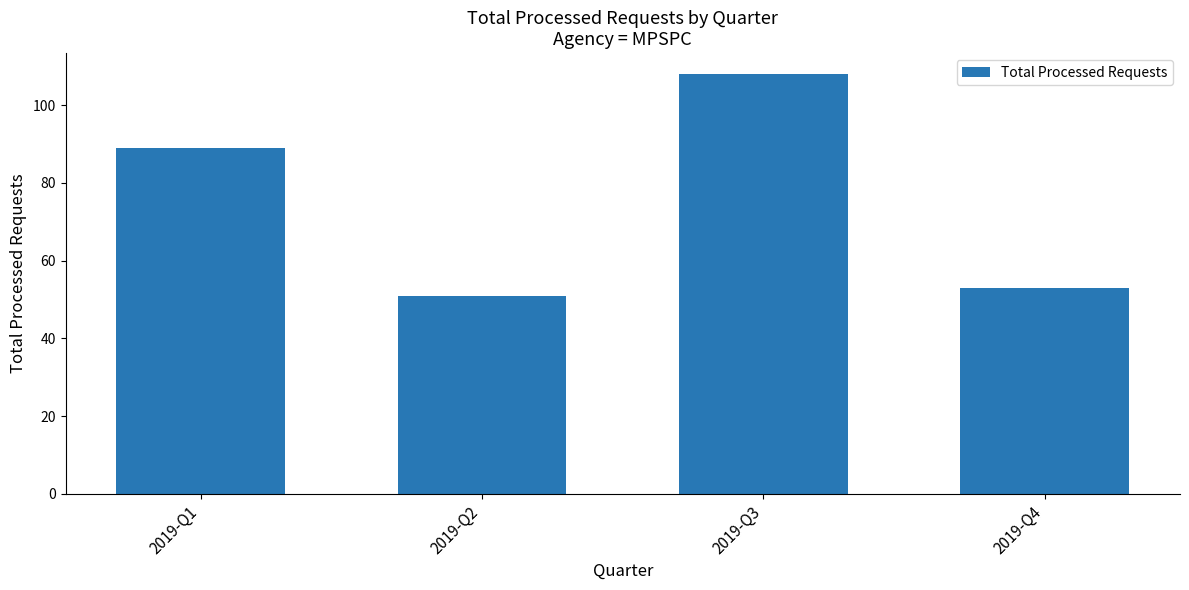

Reading right to left, list all the values displayed in this chart.

53	108	51	89